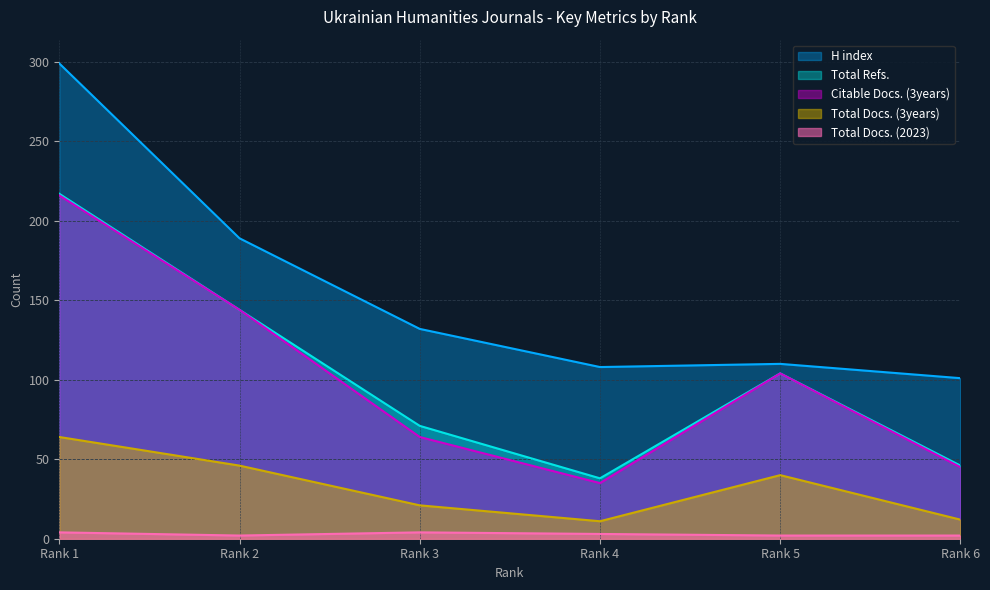

How many distinct data groups are displayed?

5